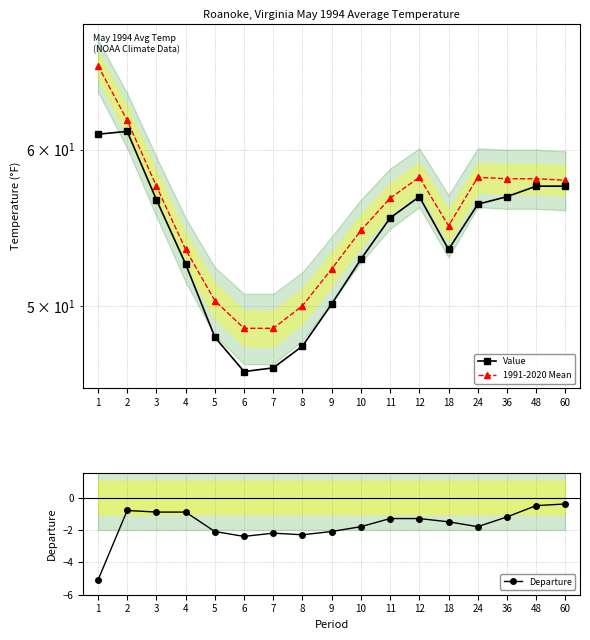

Is it true that 1991-2020 Mean equals 35.0 at 24?

False